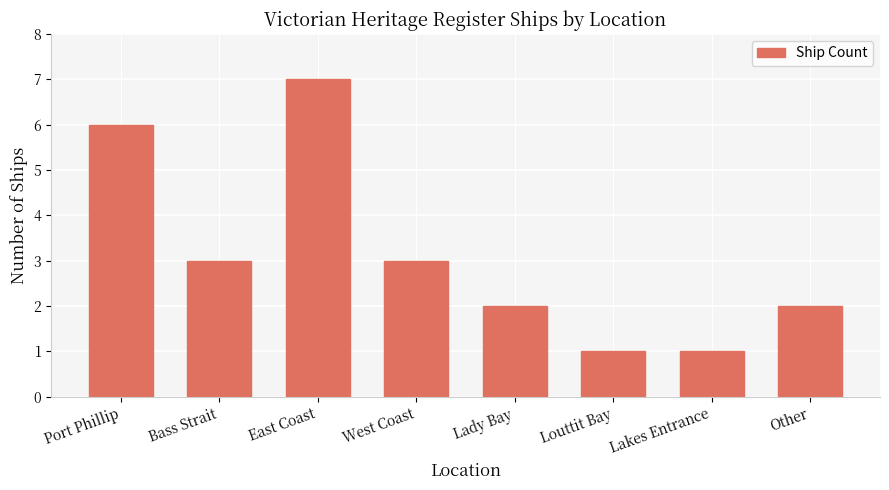

Are the bars grouped side by side (vs. stacked)?

No